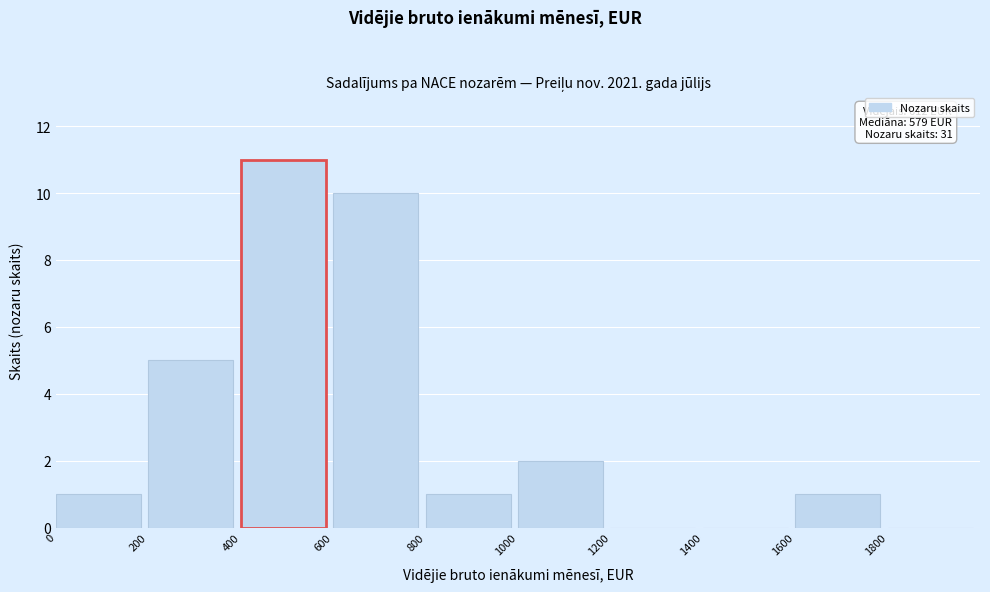

Over which range of the x-axis is the bar tallest?

400 to 600